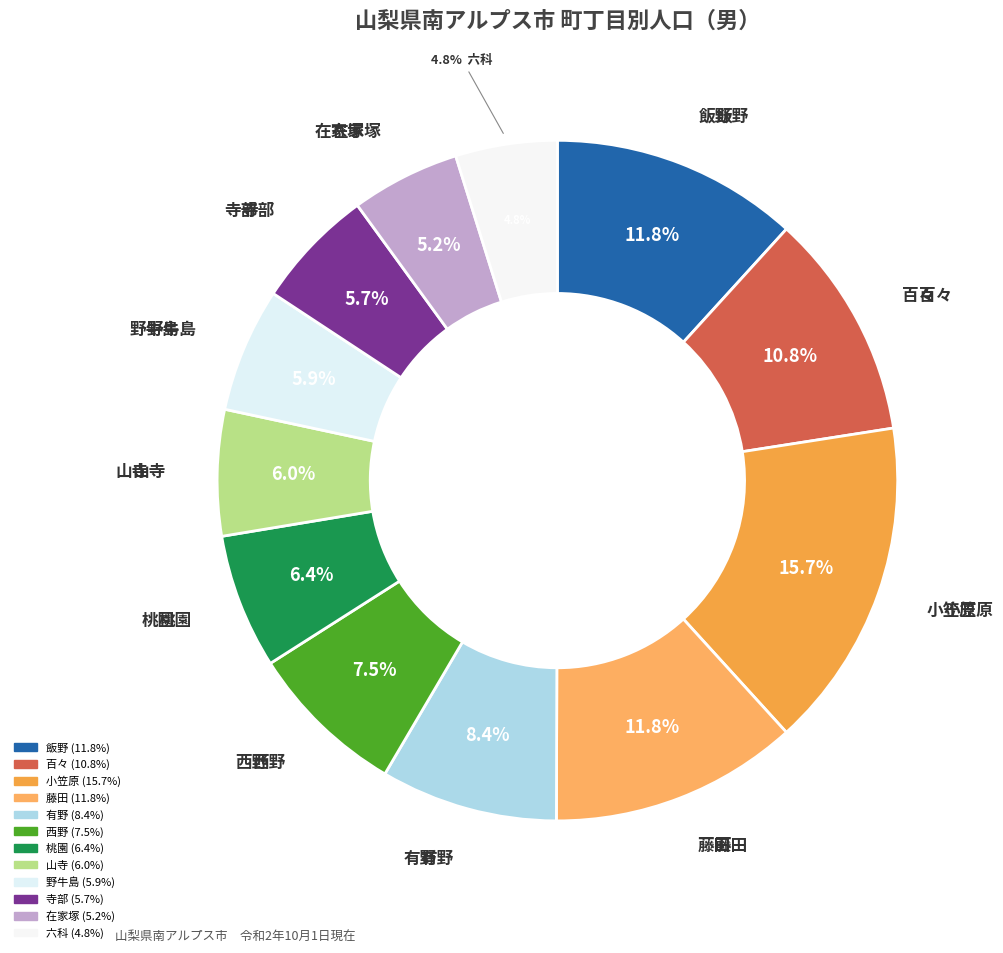

How many slices are in this pie chart?

12